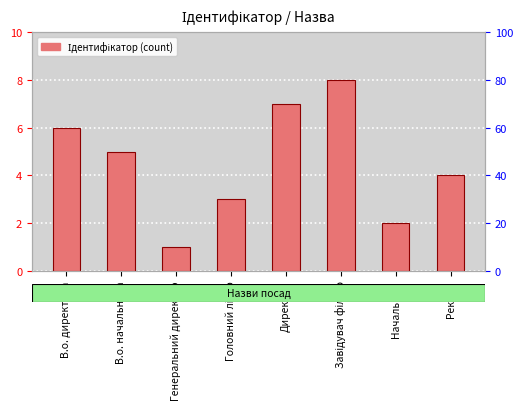

What is the ratio of the value at Завідувач філією to the value at В.о. директора?

1.3